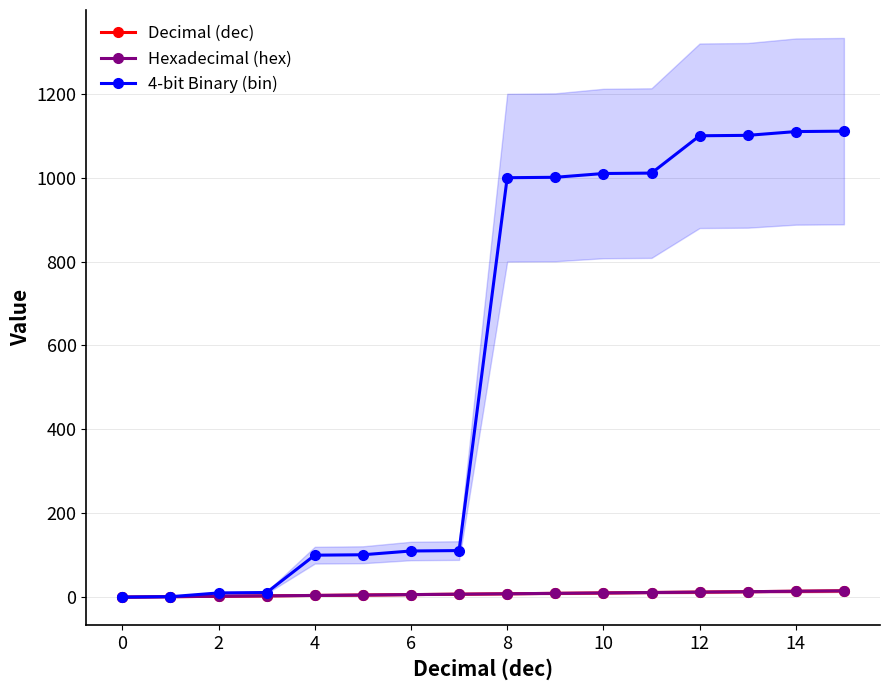

Reading left to right, transcribe all the data shown in this chart.

Decimal (dec): 0	1	2	3	4	5	6	7	8	9	10	11	12	13	14	15
Hexadecimal (hex): 0	1	2	3	4	5	6	7	8	9	10	11	12	13	14	15
4-bit Binary (bin): 0	1	10	11	100	101	110	111	1000	1001	1010	1011	1100	1101	1110	1111